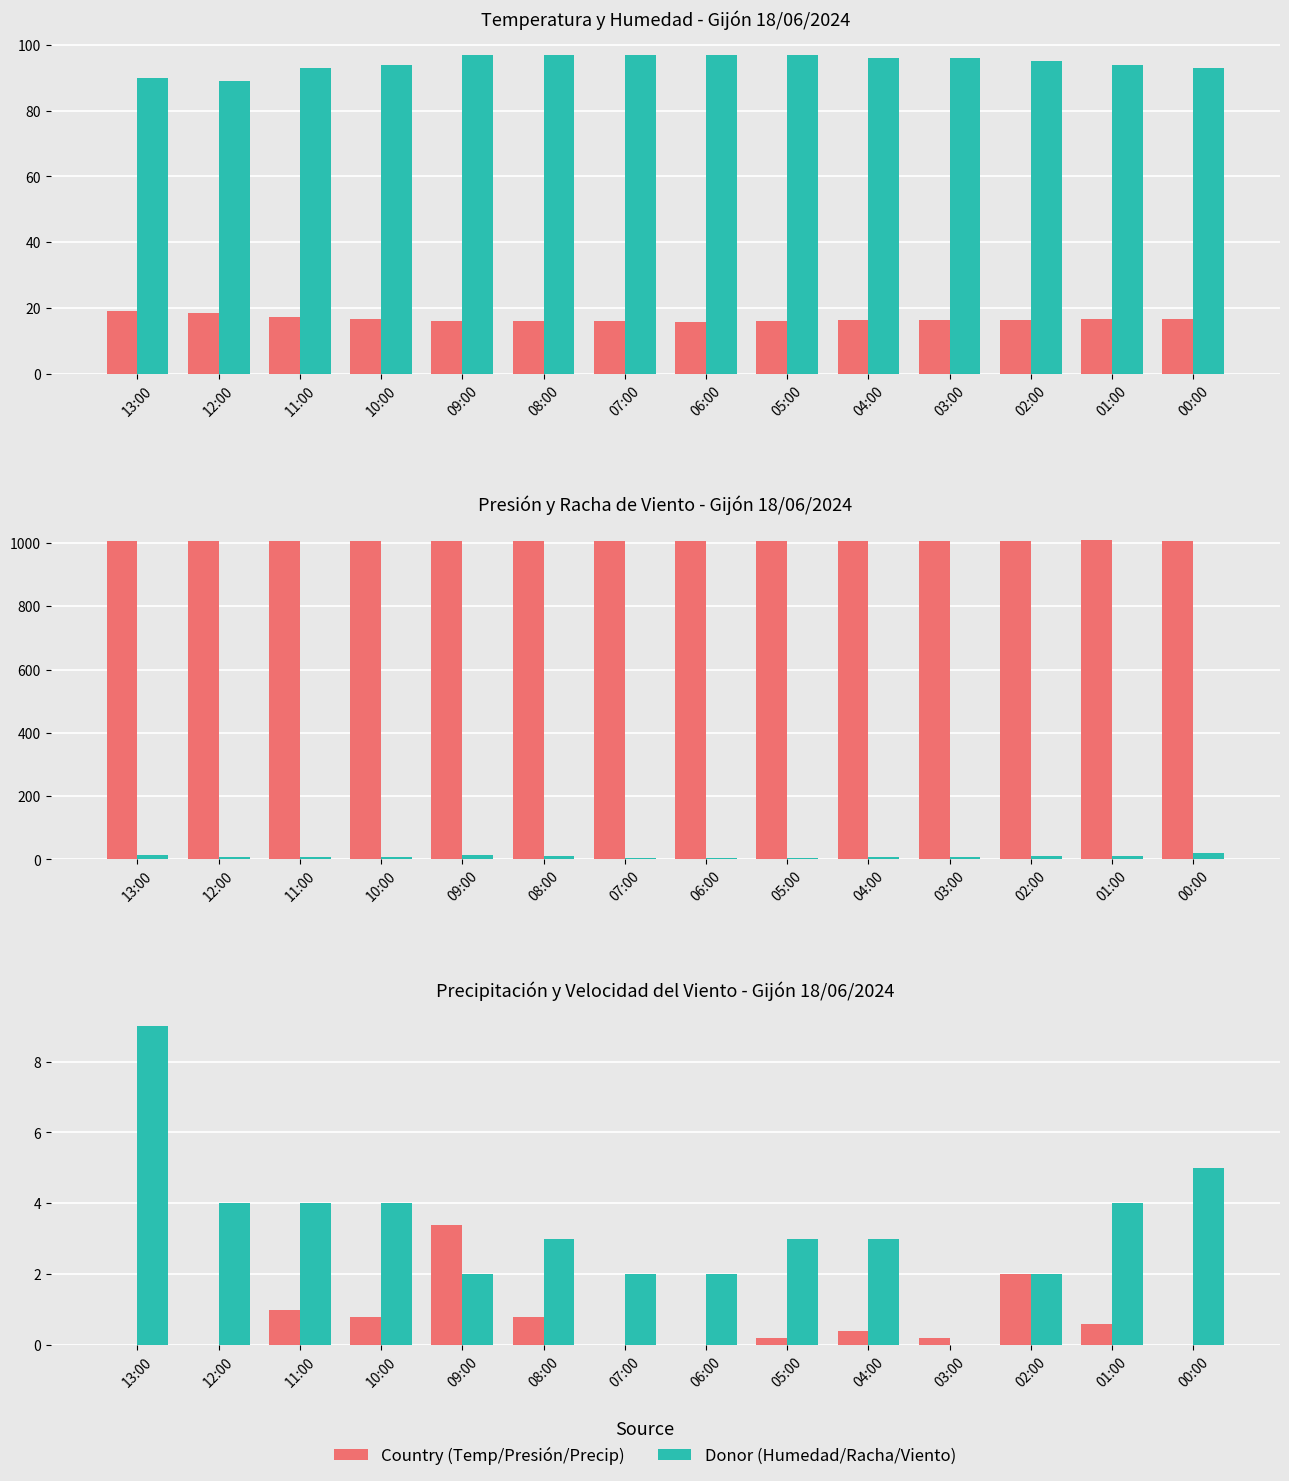

What is the sum of all Precipitación (mm) values?

9.4